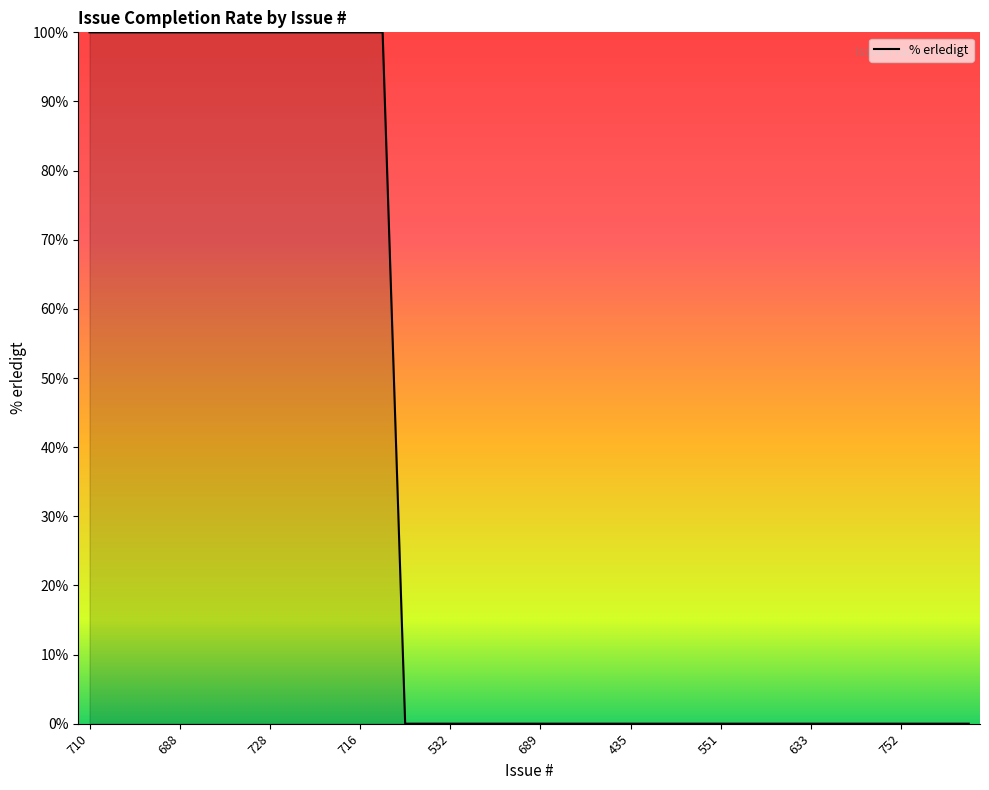

What is the greatest value displayed?

100